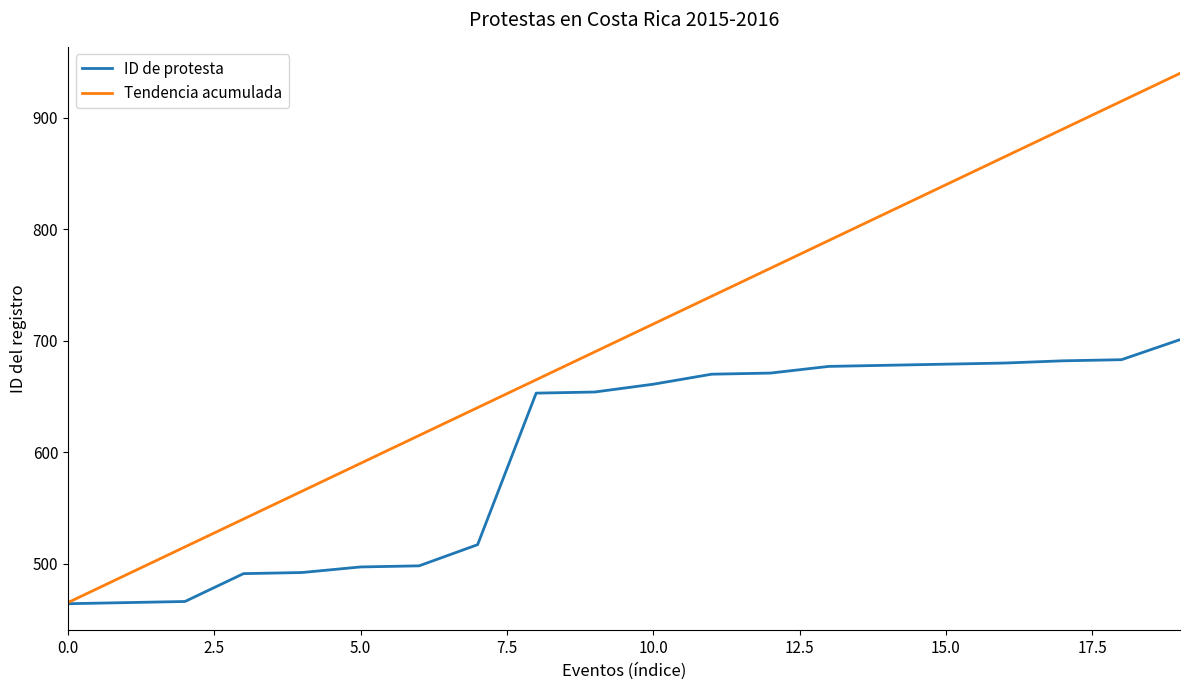

Rank the series by their average value, from lowest to highest.

ID de protesta, Tendencia acumulada